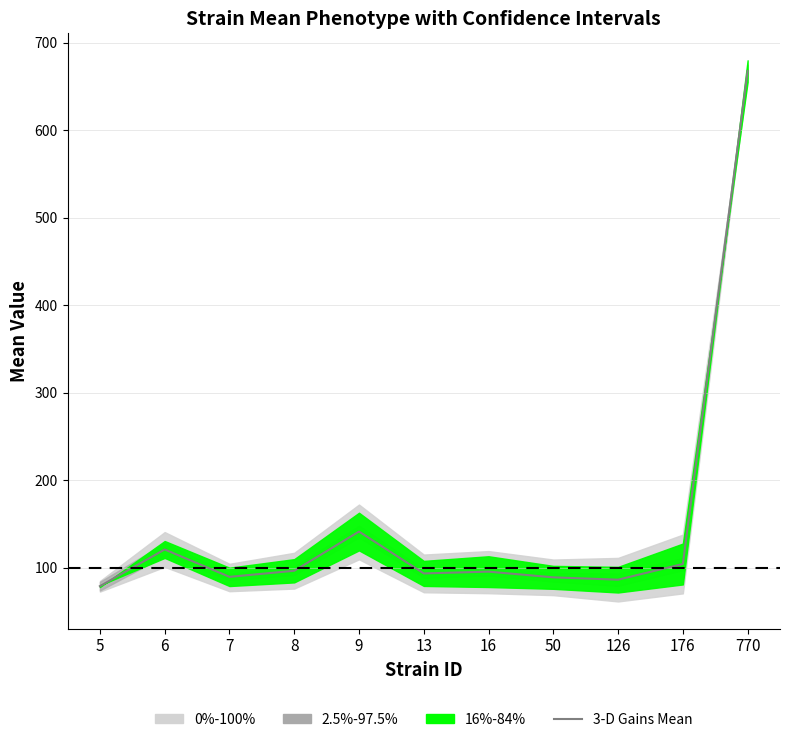

Read the value at 176.

104.3